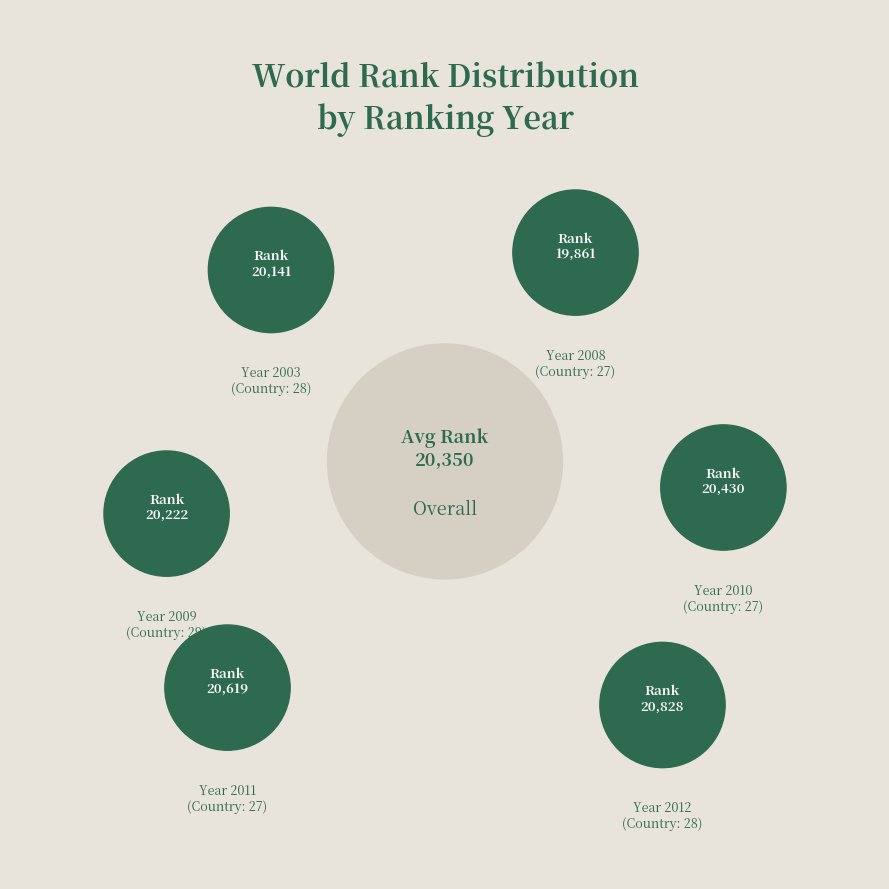

Is it true that 2013 is 16% of the pie?

False